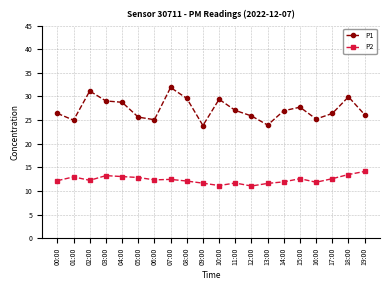

What is the minimum value for P1?

23.9